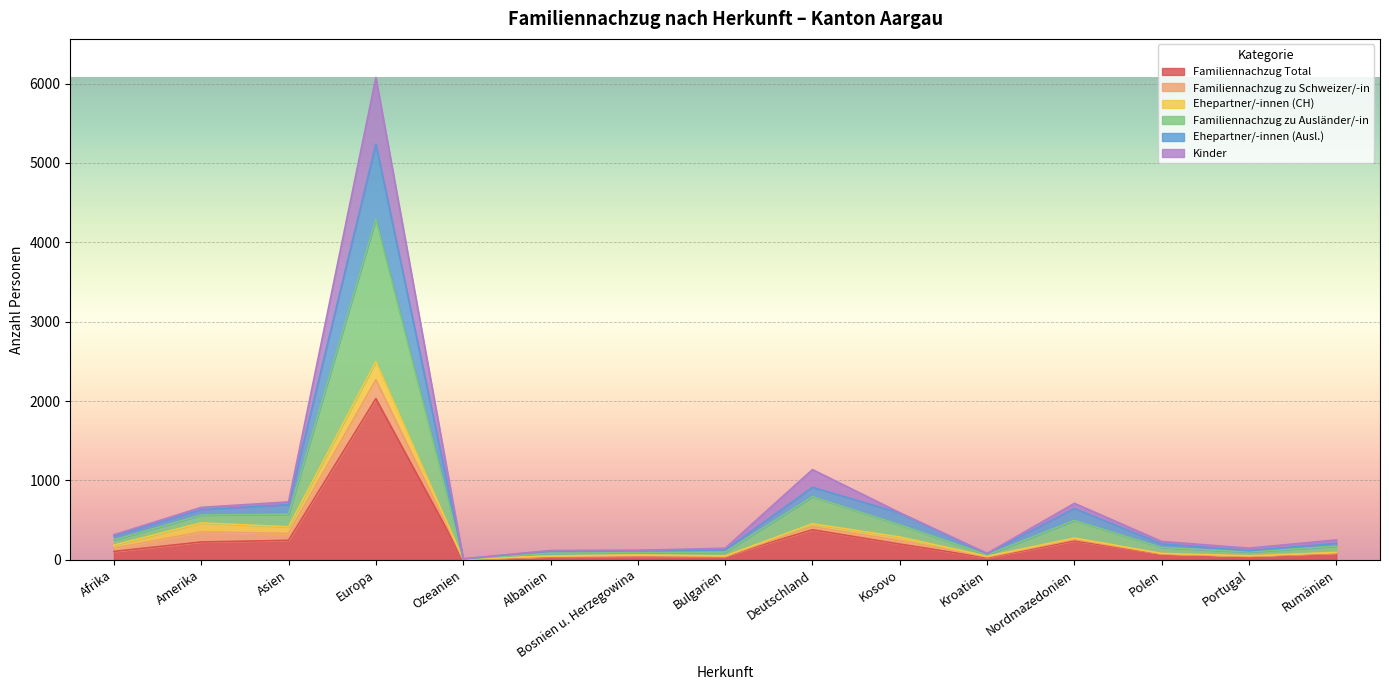

Count the number of categories in the chart.

15